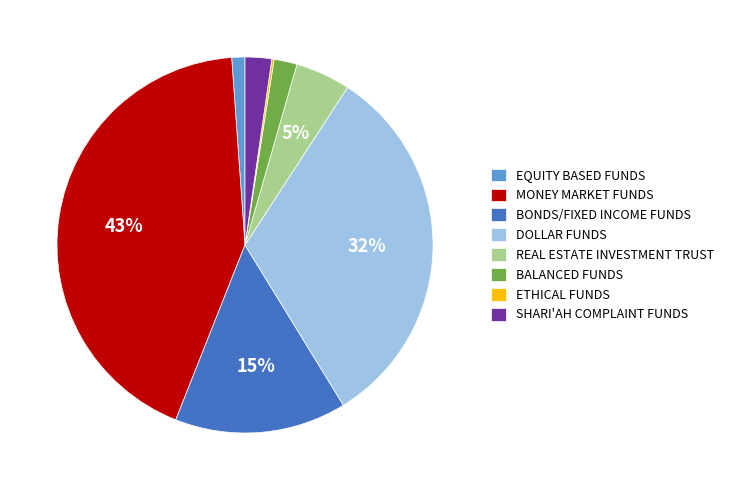

Is it true that DOLLAR FUNDS is 43% of the pie?

False